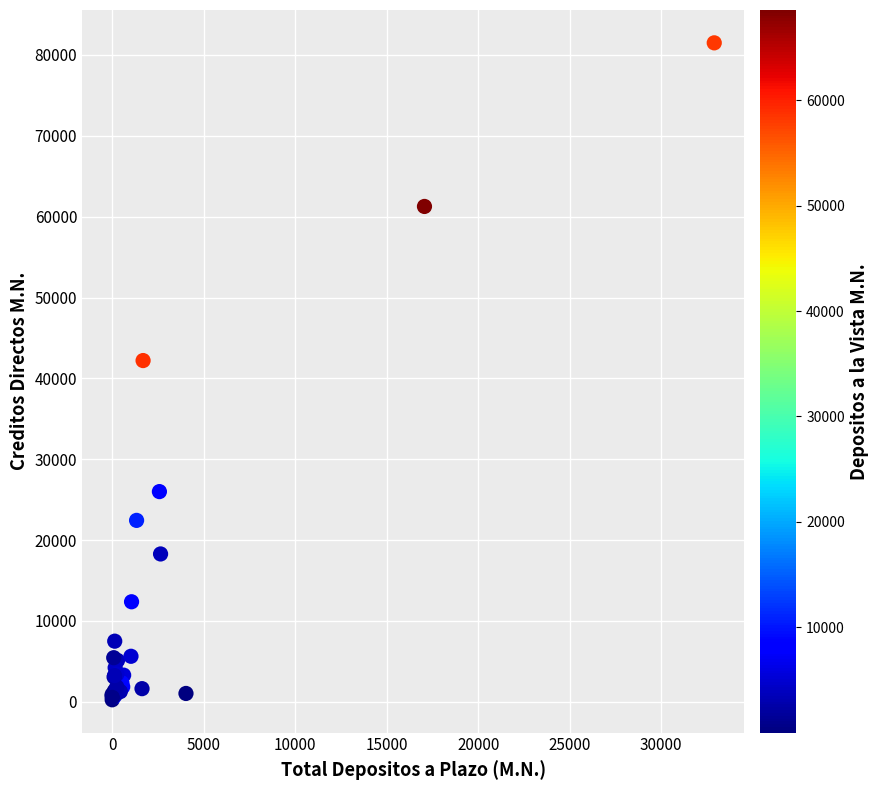

What Y value in the scatter plot is closest to 40877?

42207.6